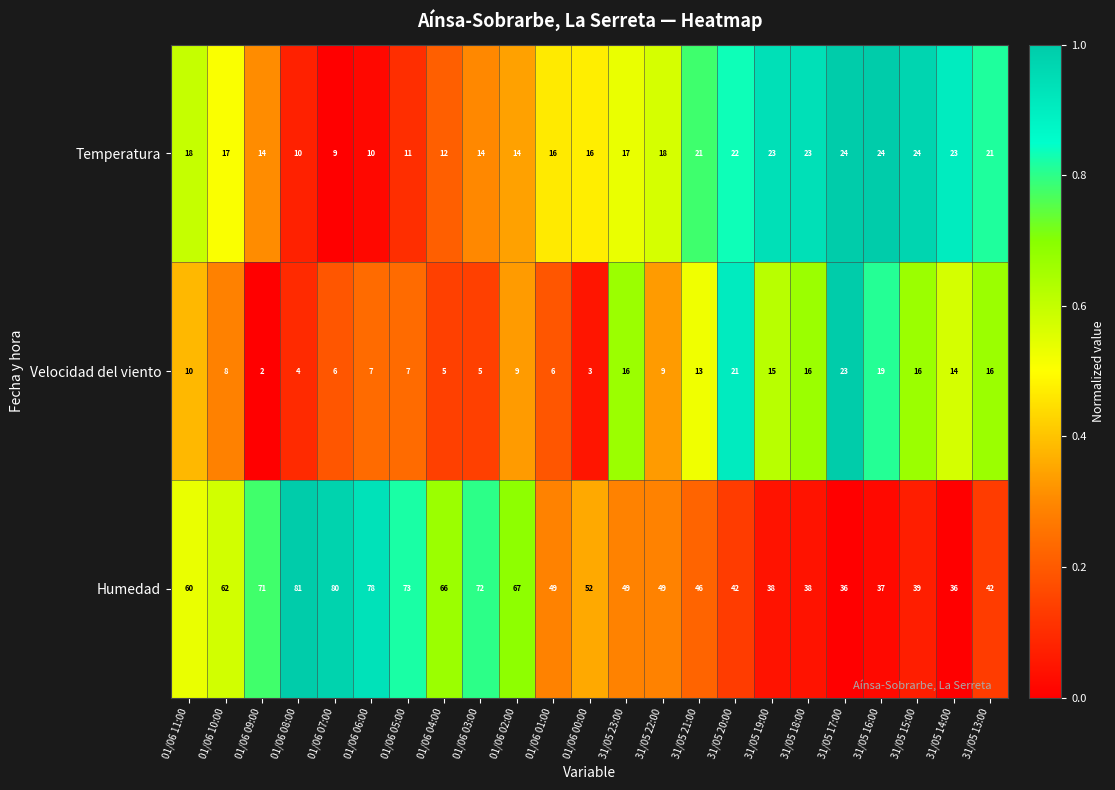

How many data points does each series have?

23